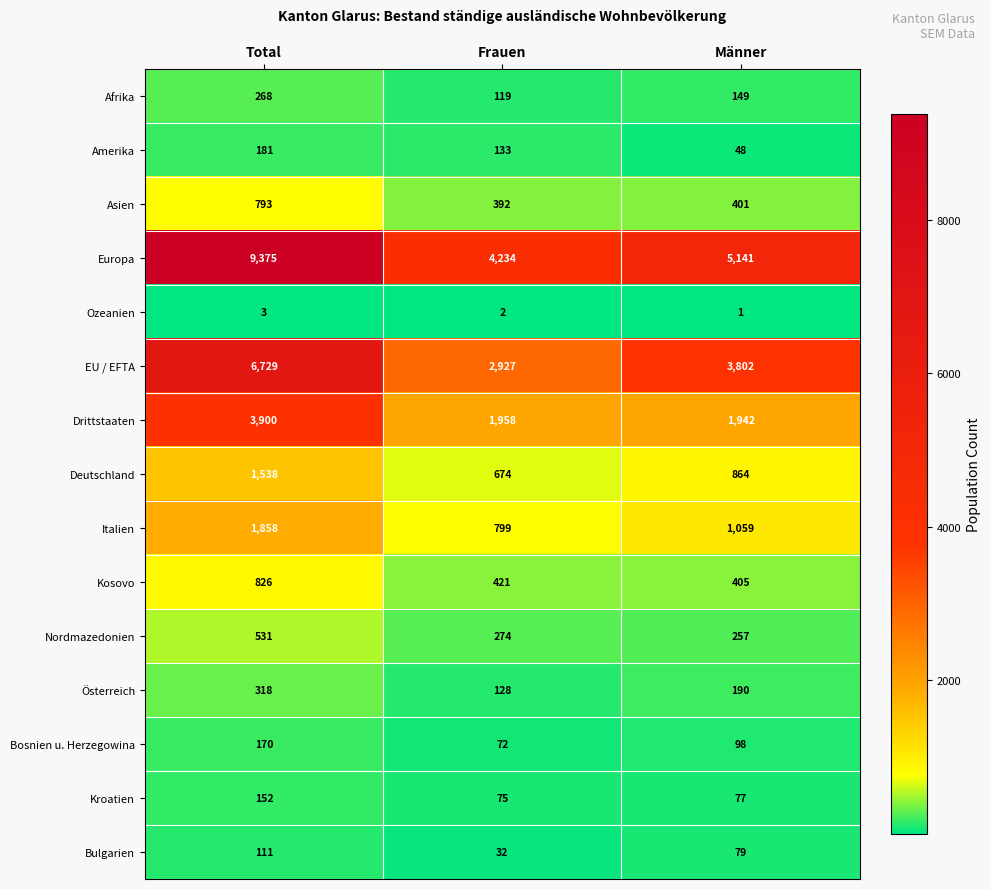

Count the number of categories in the chart.

3